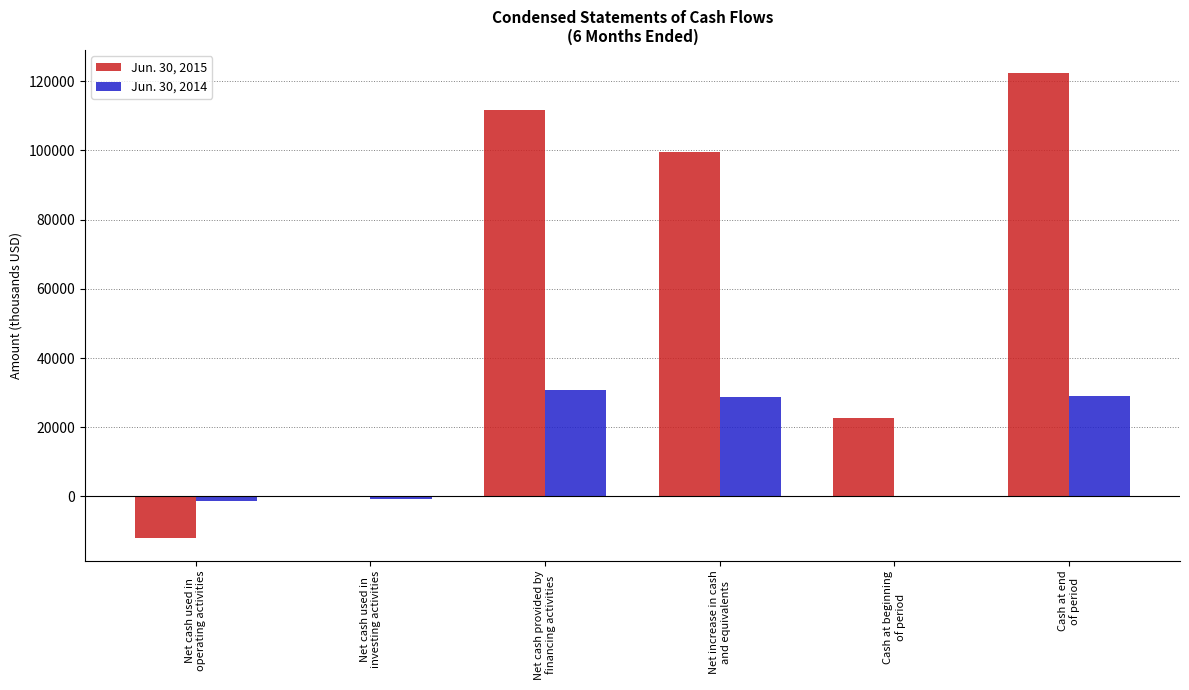

Are the bars grouped side by side (vs. stacked)?

Yes